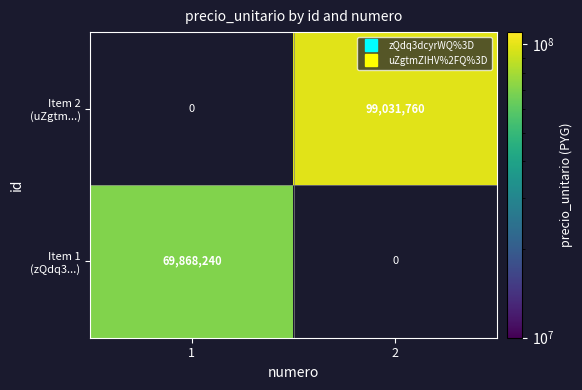

Rank the series by their maximum value, from lowest to highest.

Item 1 (zQdq3...), Item 2 (uZgtm...)